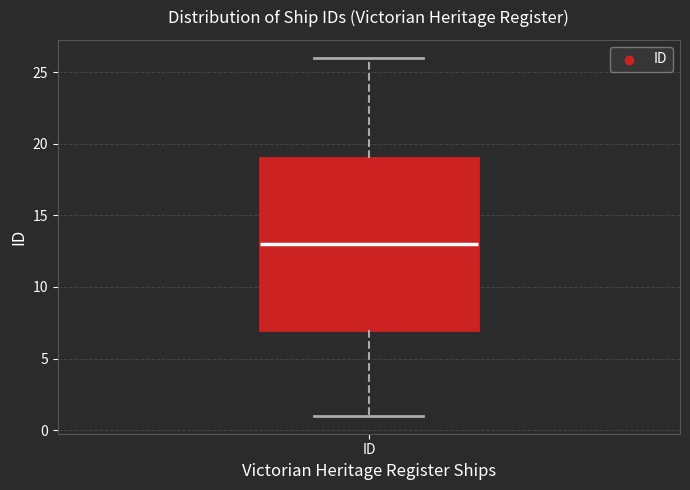

Where is the upper edge of the box for ID on the y-axis? The values are not printed on the chart, so give them approximately, as read against the axis.

19